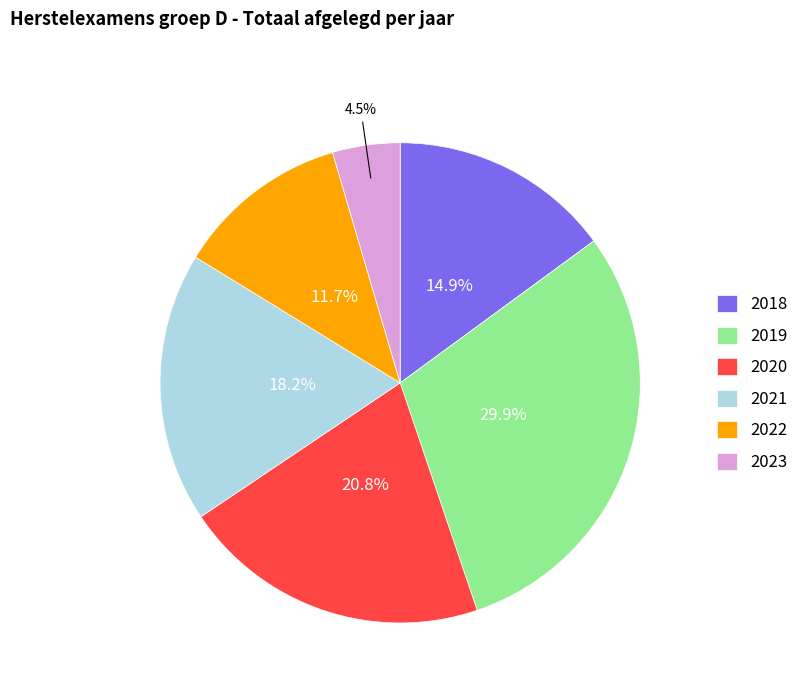

Which category has the smallest portion of the pie?

2023